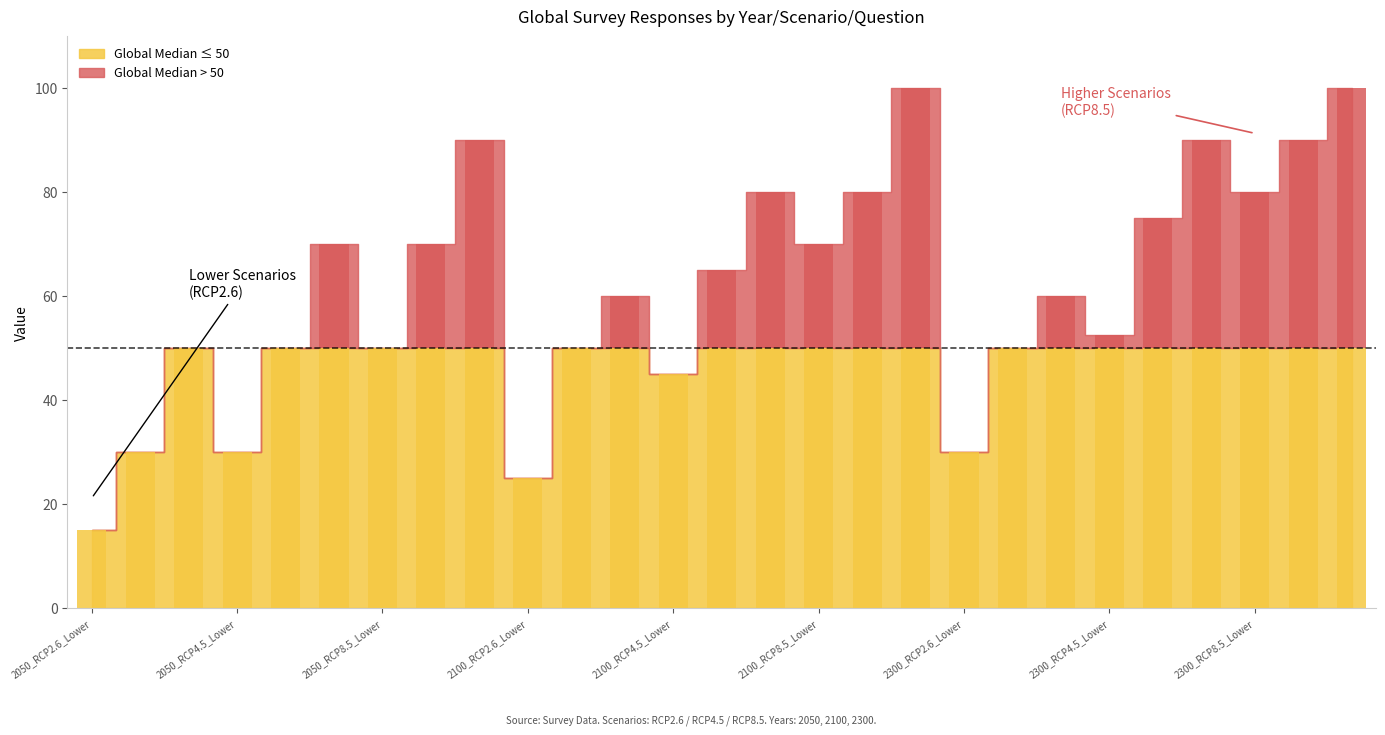

What is the smallest value displayed?

15.0